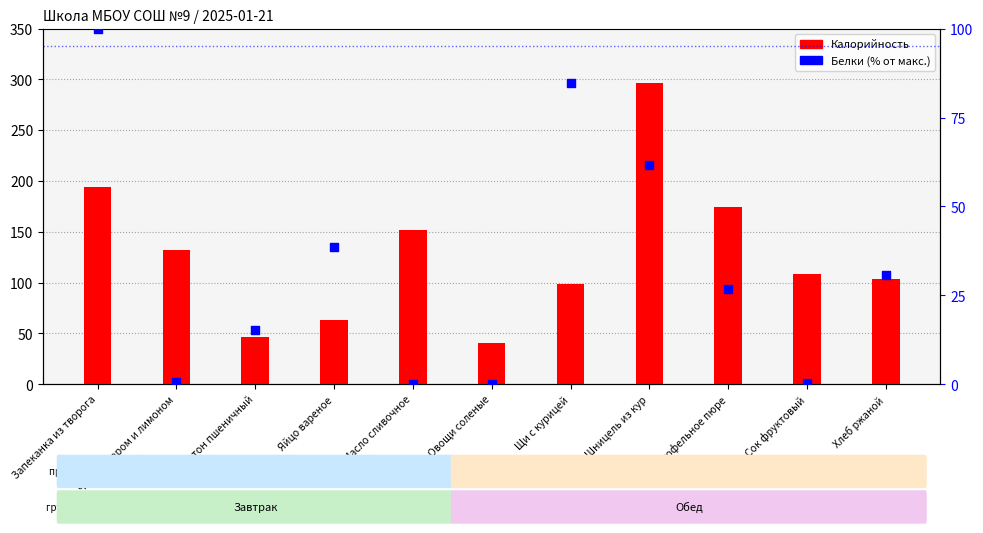

Which series reaches the minimum Y coordinate?

Белки (% от макс.)